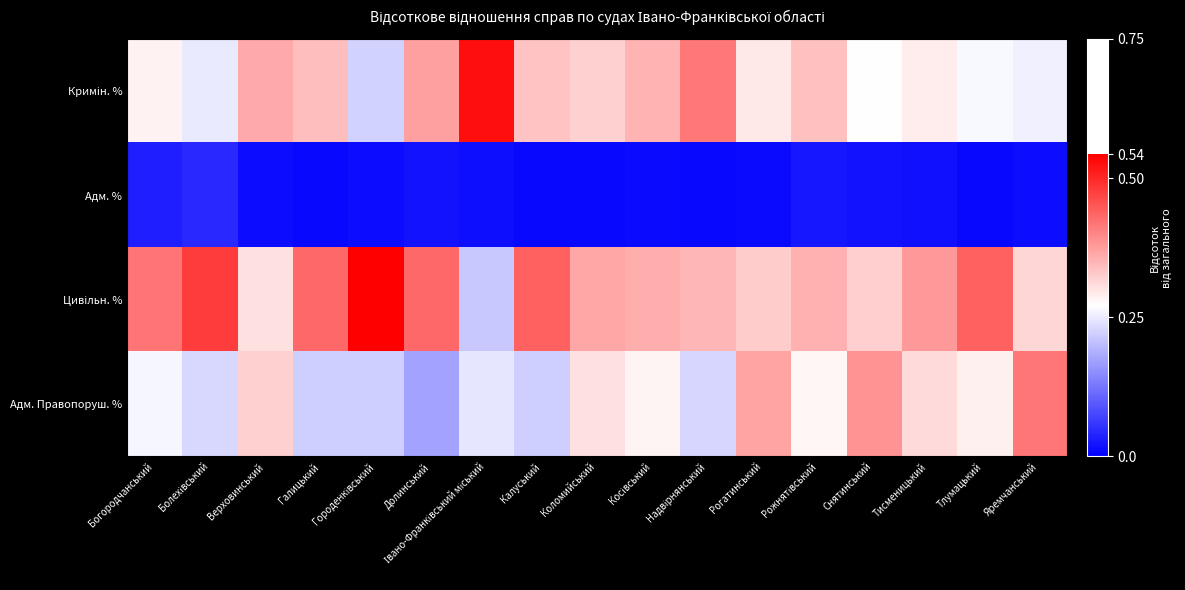

What is the total value across all series at Яремчанський?

1.0